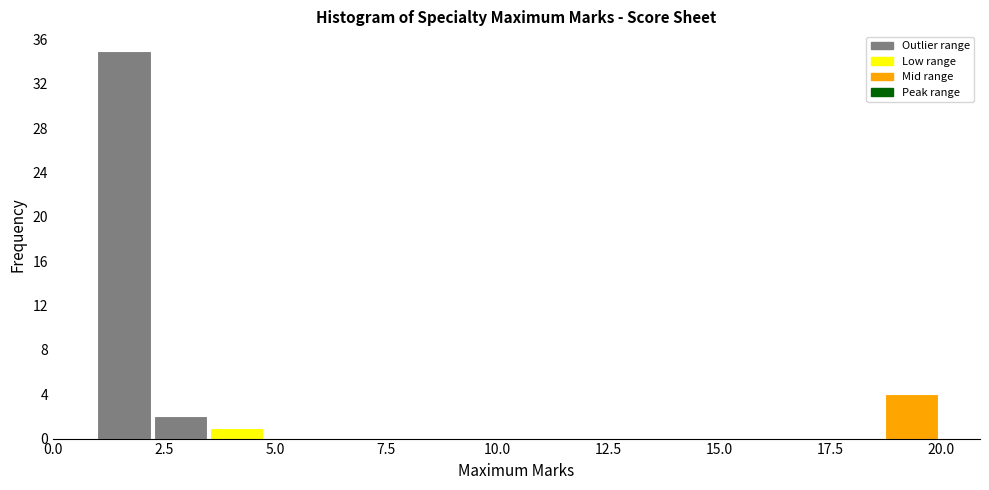

Around what value on the x-axis is the tallest bar? Give the approximate position of its centre, as read against the axis.

1.5